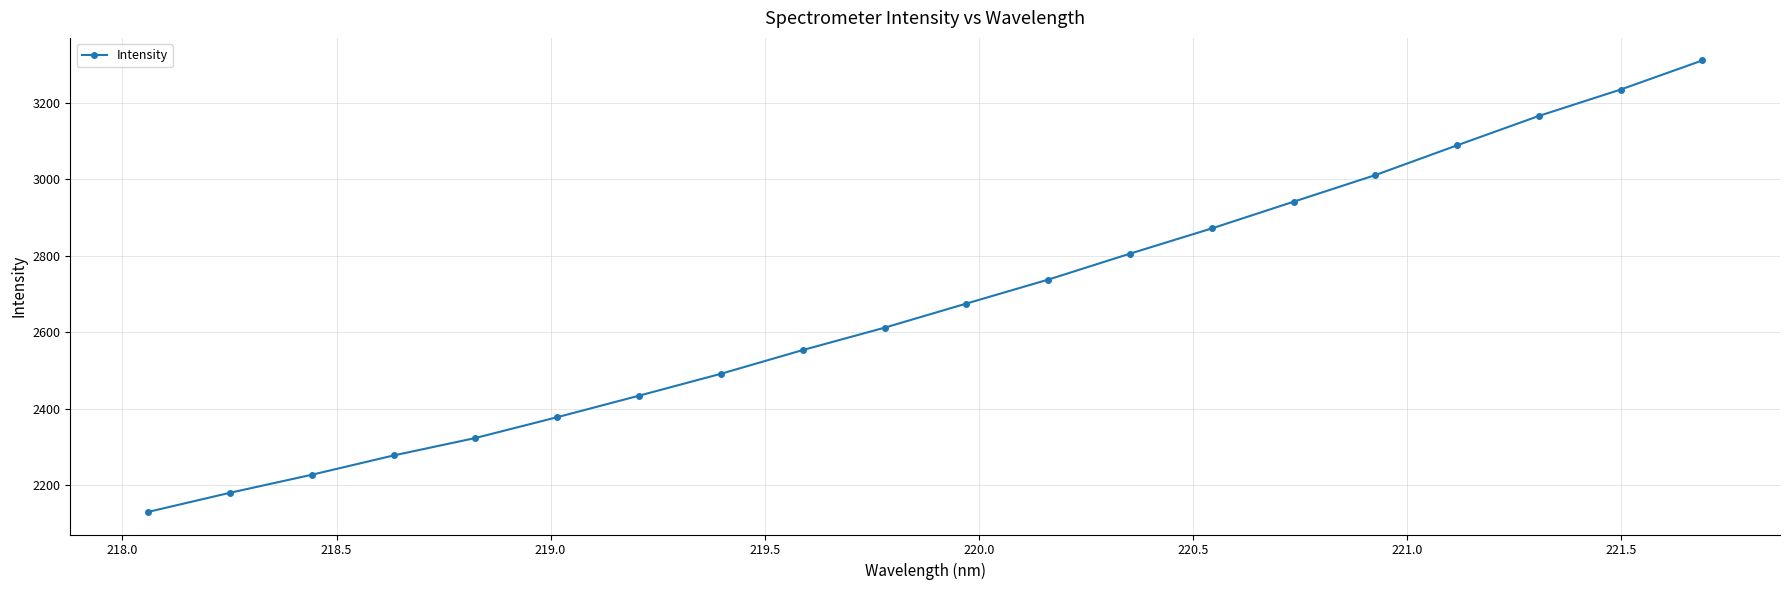

True or false: the data has more than 0 interior local peaks.

False